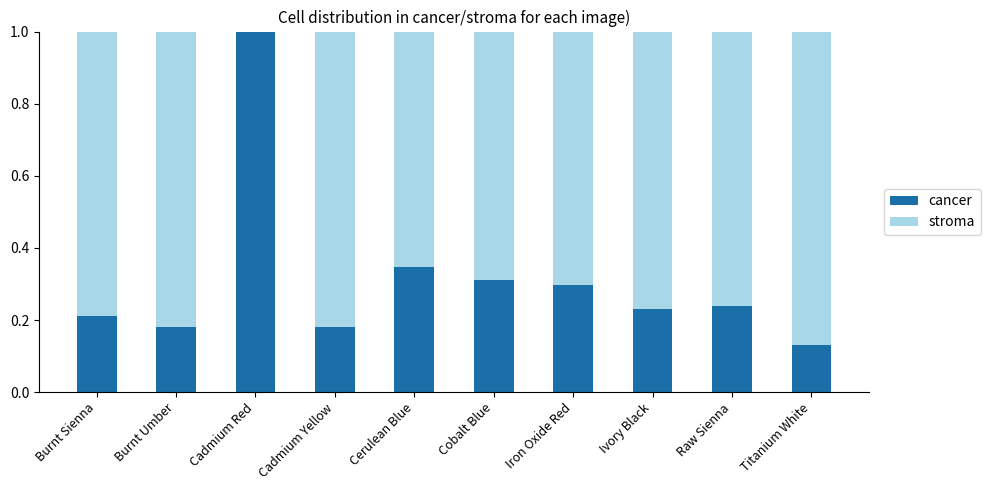

Is it true that cancer equals 0.4 at Ivory Black?

False